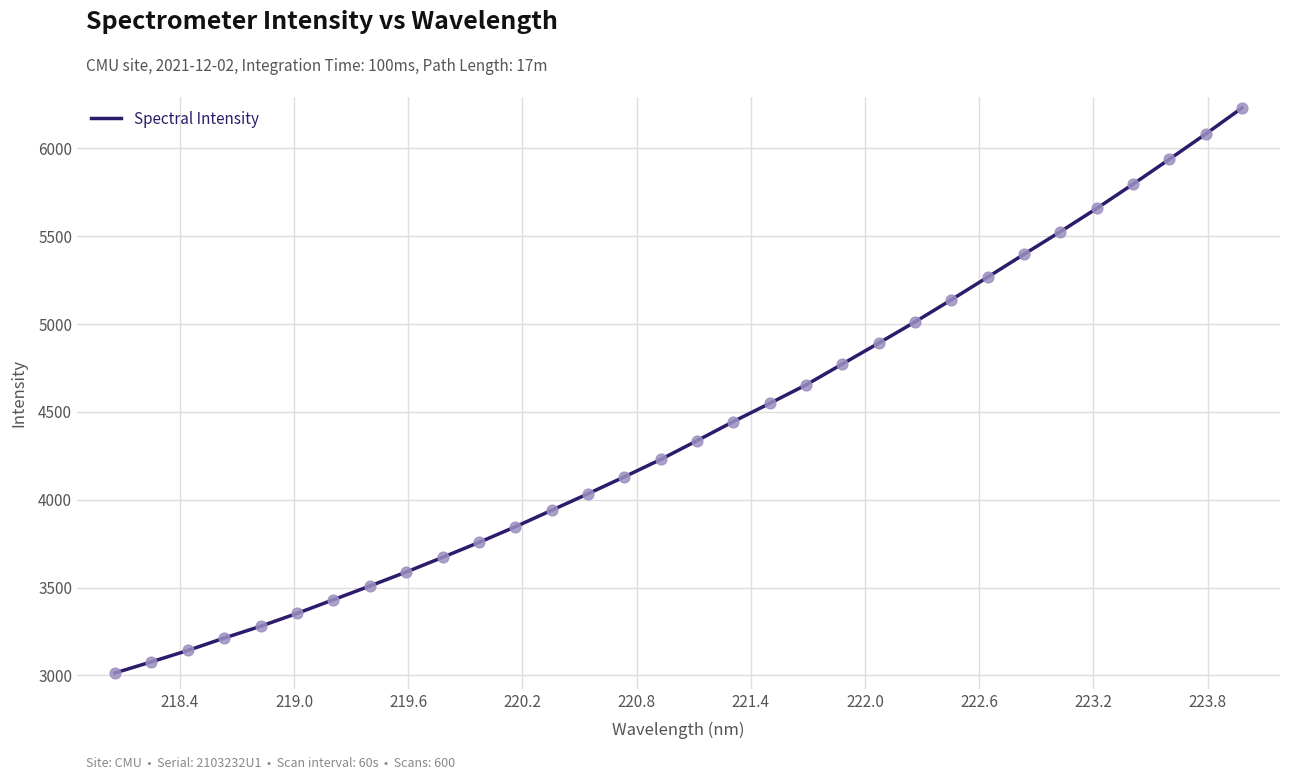

What is the minimum value shown in the chart?

3014.1